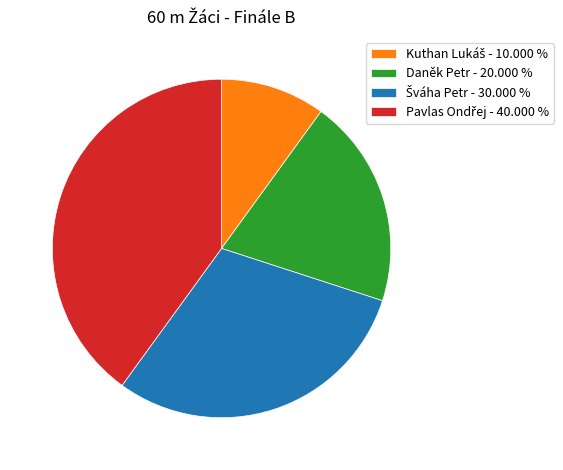

Is there any slice that represents more than half of the pie?

No